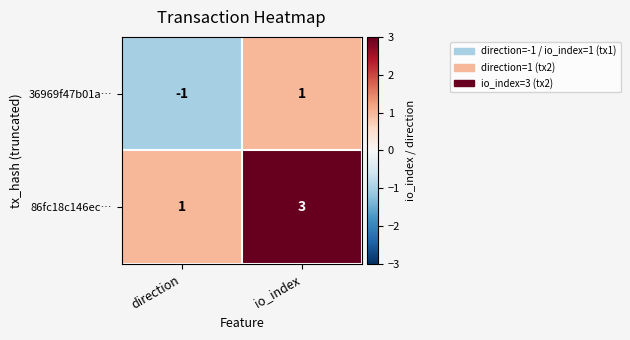

Reading left to right, transcribe all the data shown in this chart.

36969f47b01a…: -1	1
86fc18c146ec…: 1	3